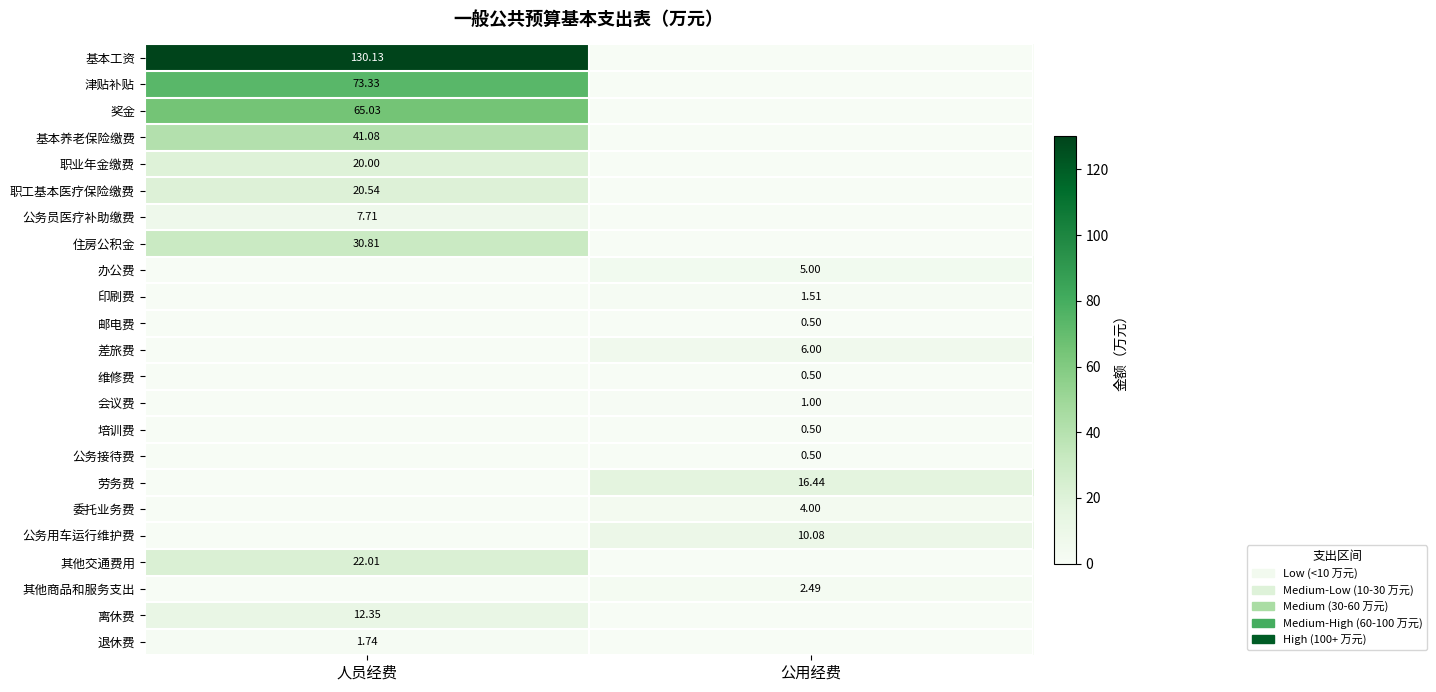

At which category does the chart reach its peak across all series?

人员经费